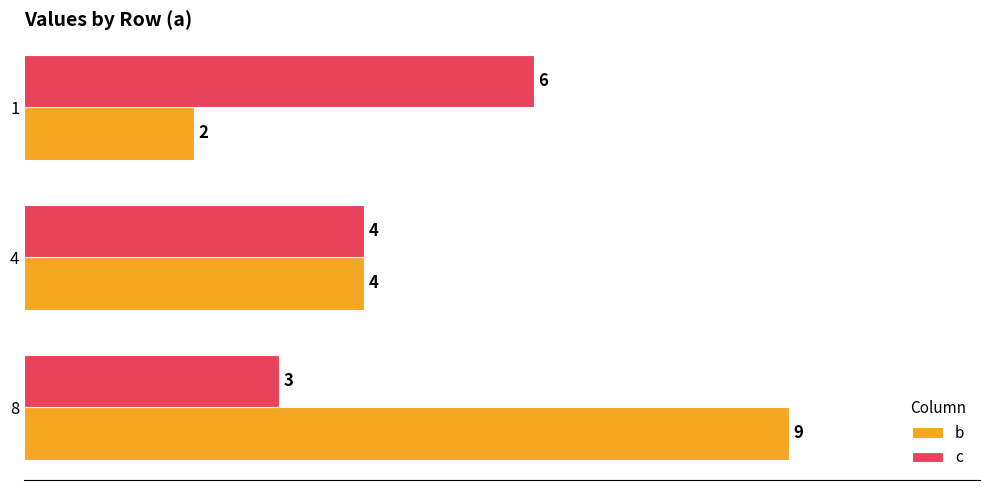

At which label is c closest to 4?

4